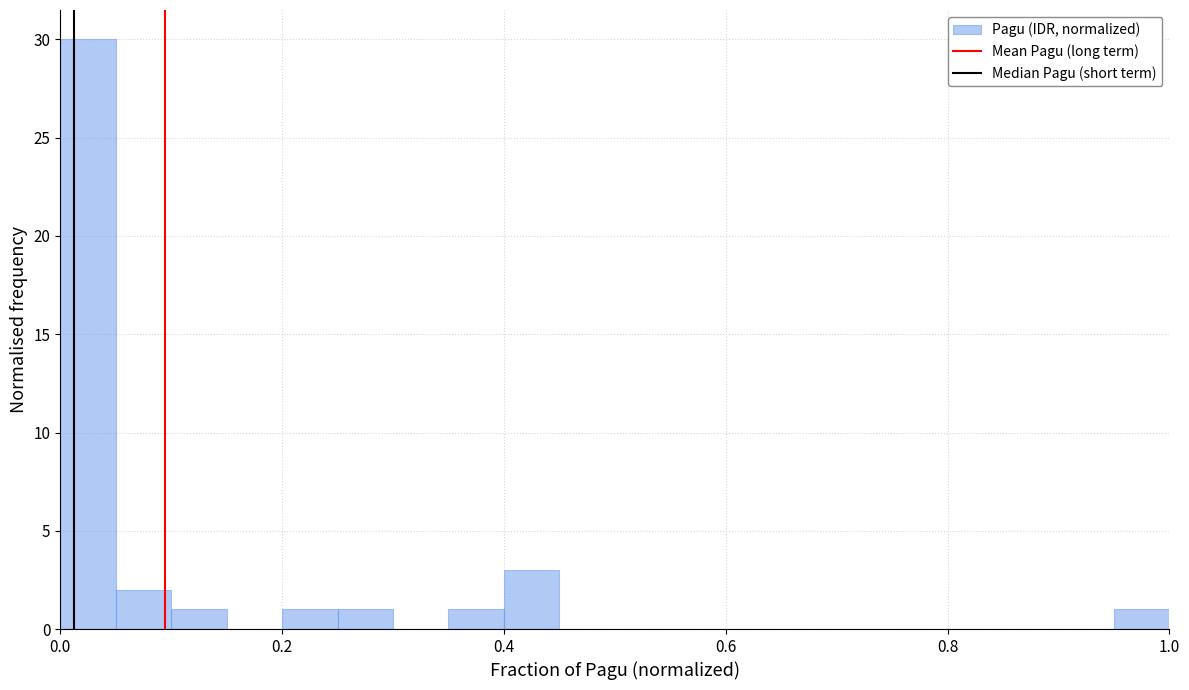

Around what value on the x-axis is the tallest bar? Give the approximate position of its centre, as read against the axis.

0.02